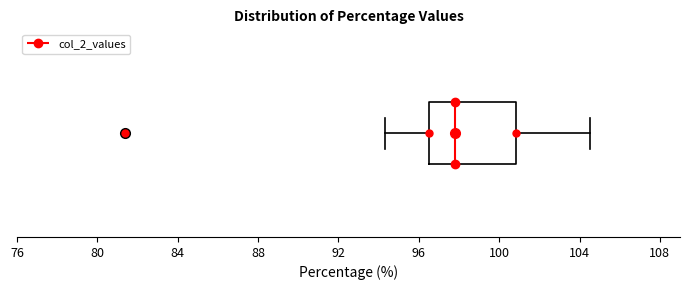

Transcribe this box plot: give where the median line is, the range the box spans, and where the two whiskers end, as read against the x-axis. The values are not printed on the chart, so give them approximately, as read against the axis.

median 98.0, box 96.5 to 101.0, whiskers 94.5 to 104.5